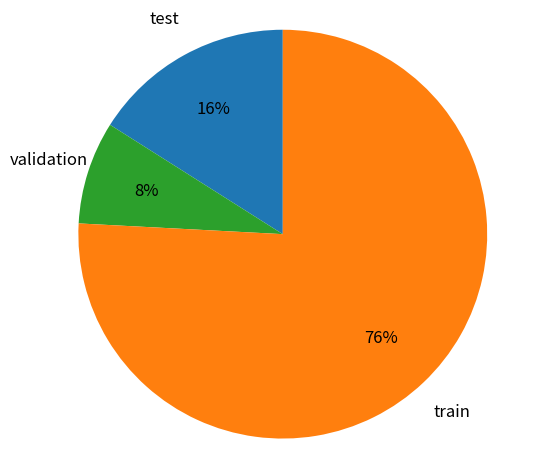

Count the number of slices in the pie.

3